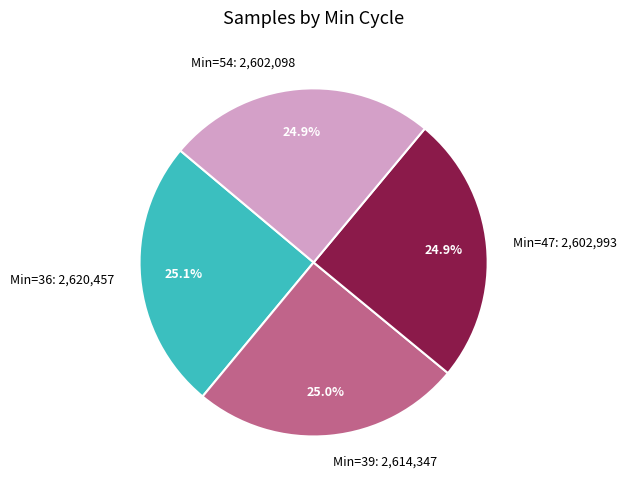

Count the number of slices in the pie.

4